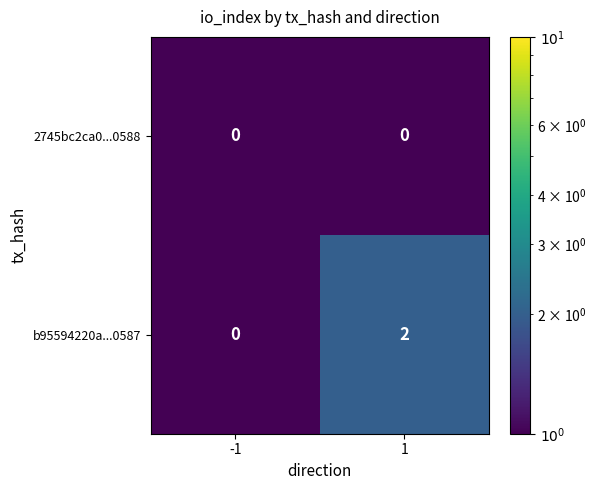

Which series has the largest total across all categories?

b95594220a...0587